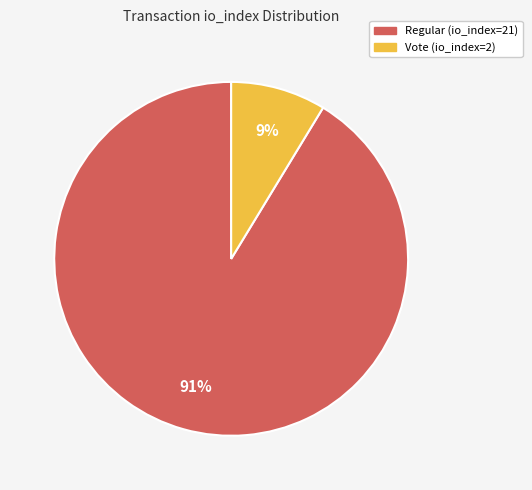

What is the largest slice in the pie chart?

Regular (io_index=21)